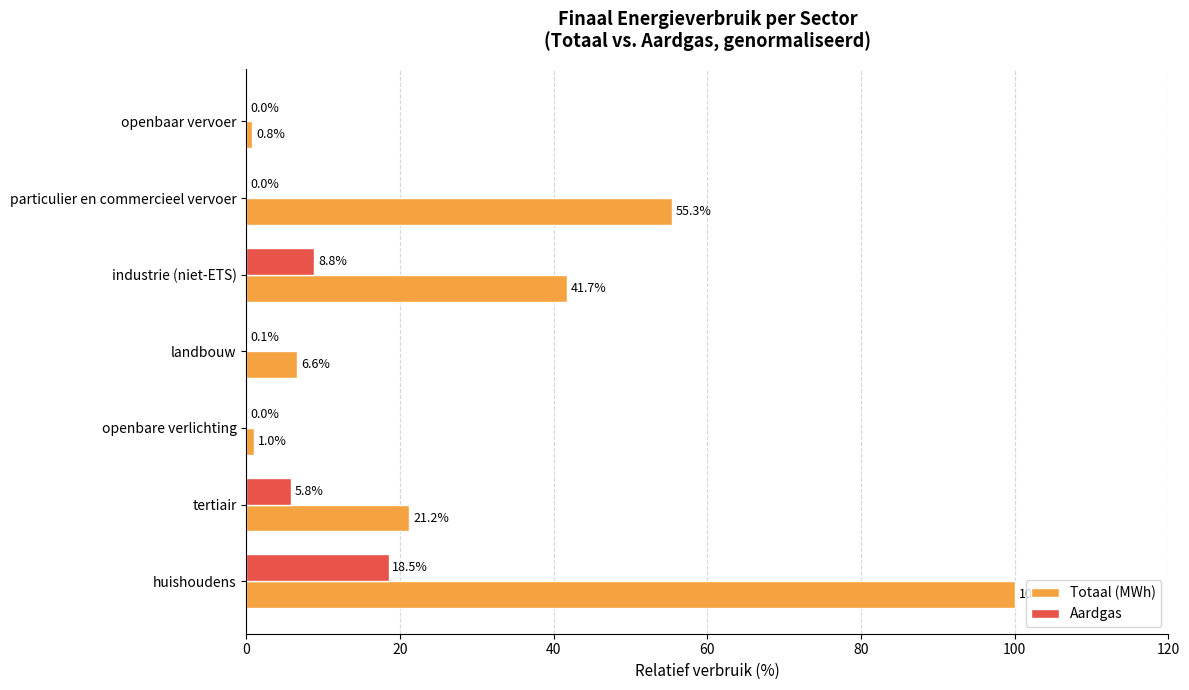

Where is Totaal (MWh) nearest to the value 50?

particulier en commercieel vervoer